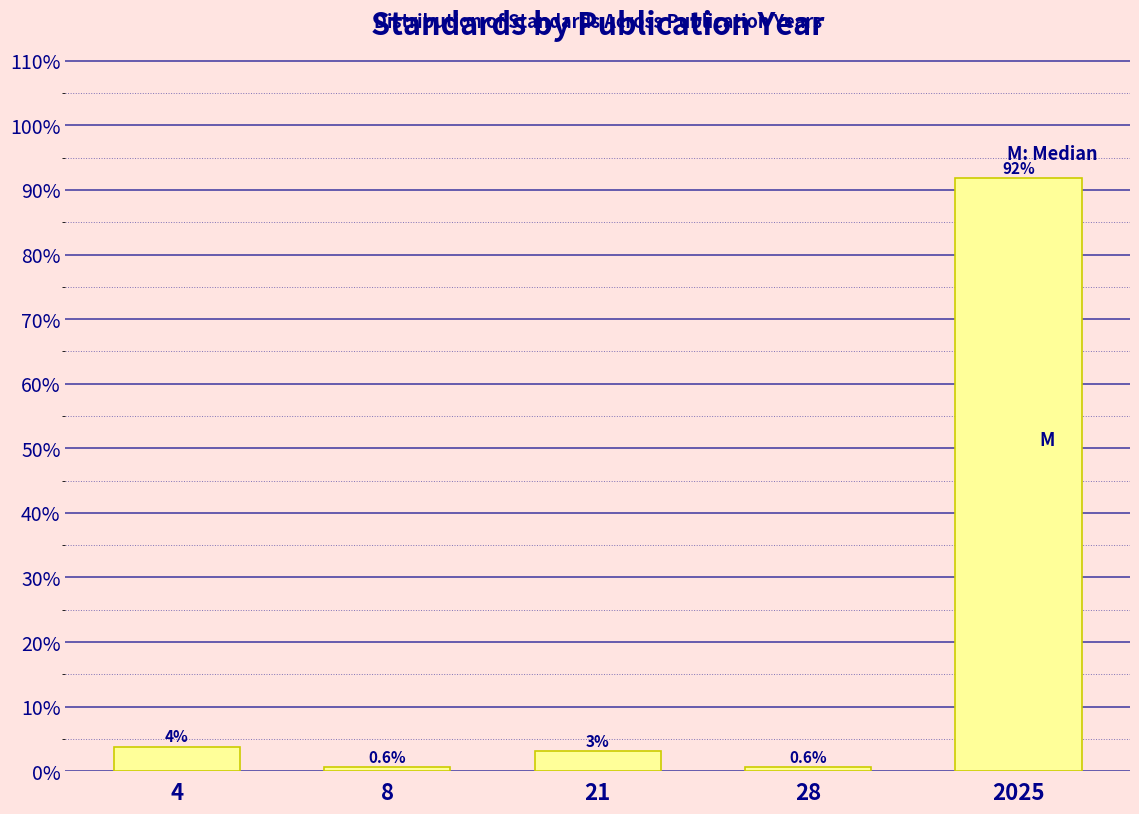

At which label is the value closest to 46?

4